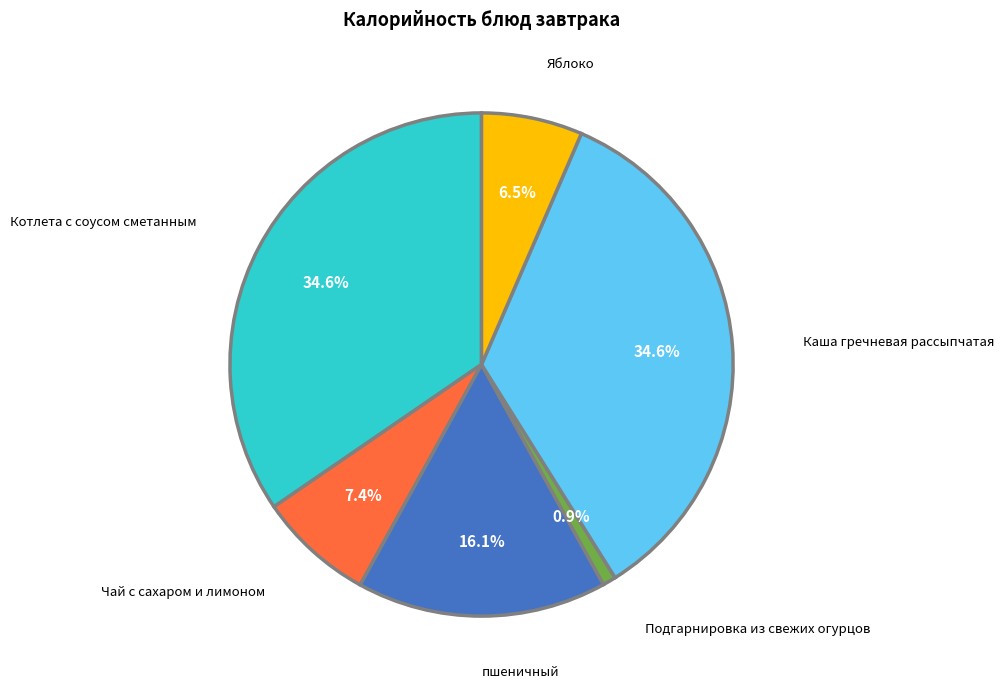

Is there any slice that represents more than half of the pie?

No